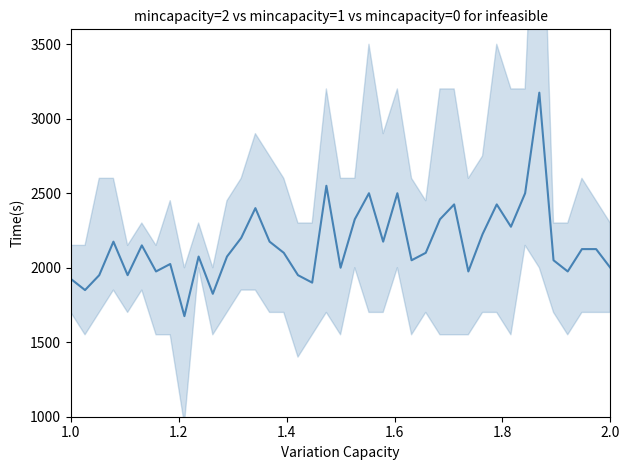

Is this an area chart (filled region under the line)?

No